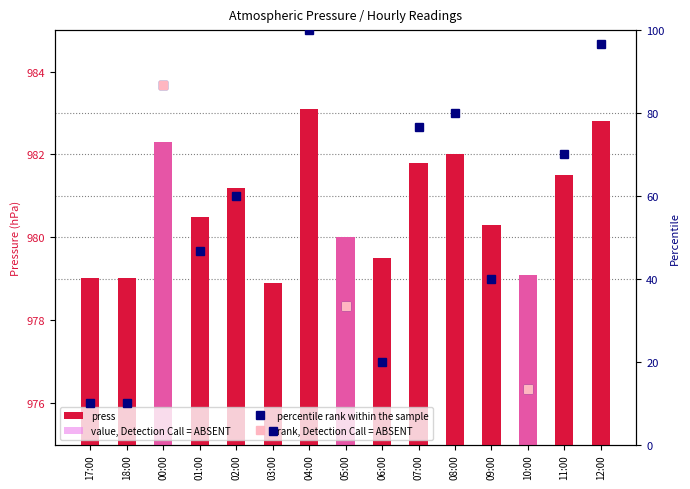

What is the maximum value shown in the chart?

983.1